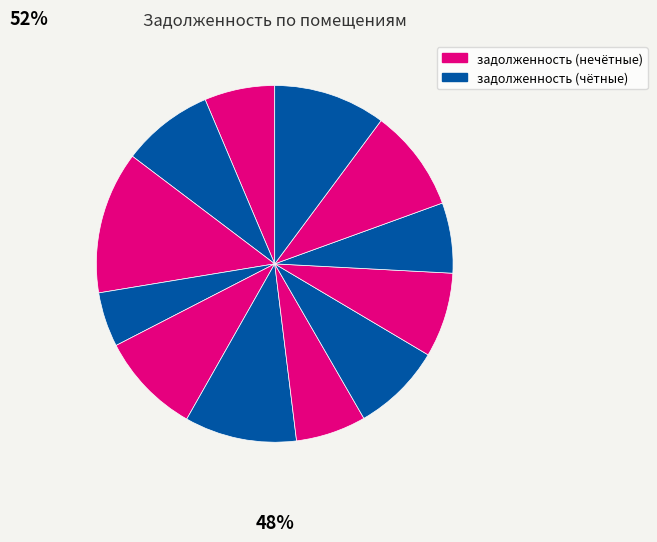

Which category has the smallest portion of the pie?

4